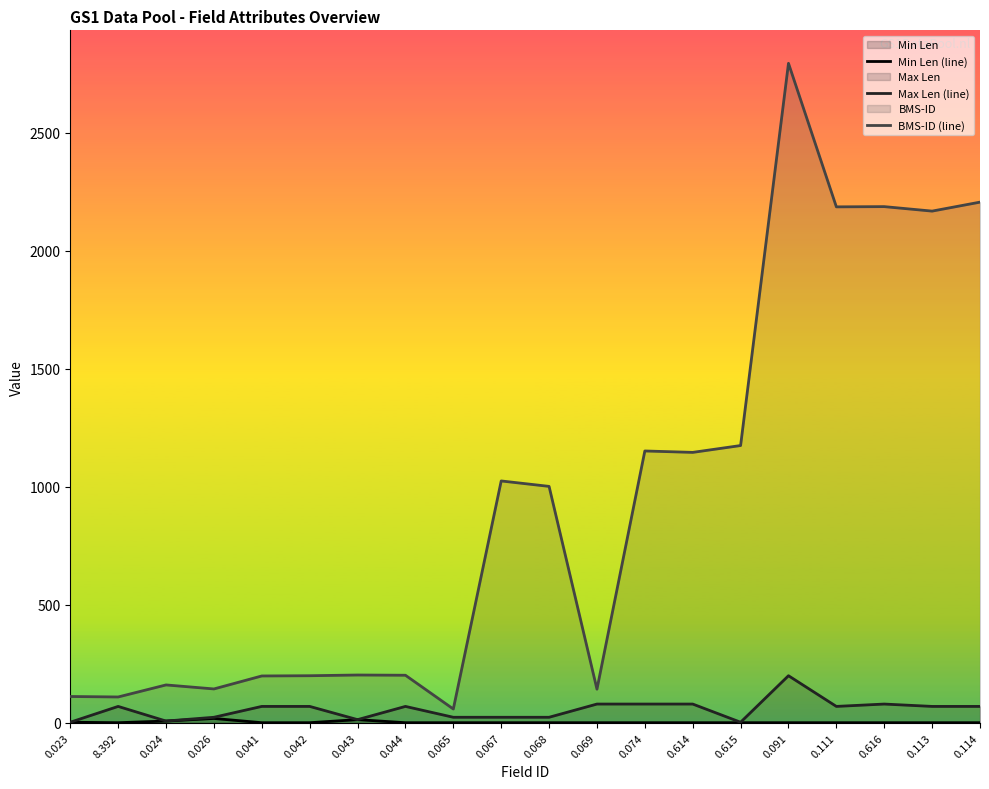

How many lines are shown in the chart?

3